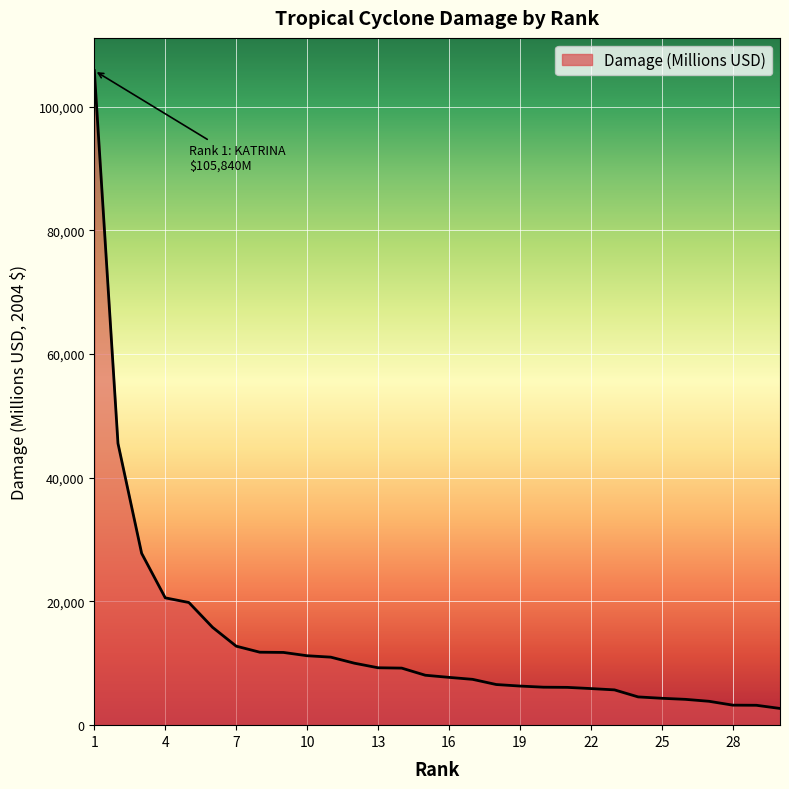

What is the smallest value displayed?

2703